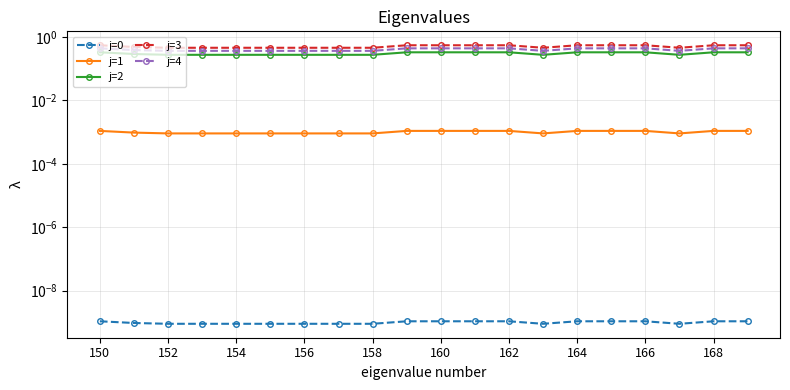

In j=3, how many points are lower than both neighbors (excluding endpoints)?

2